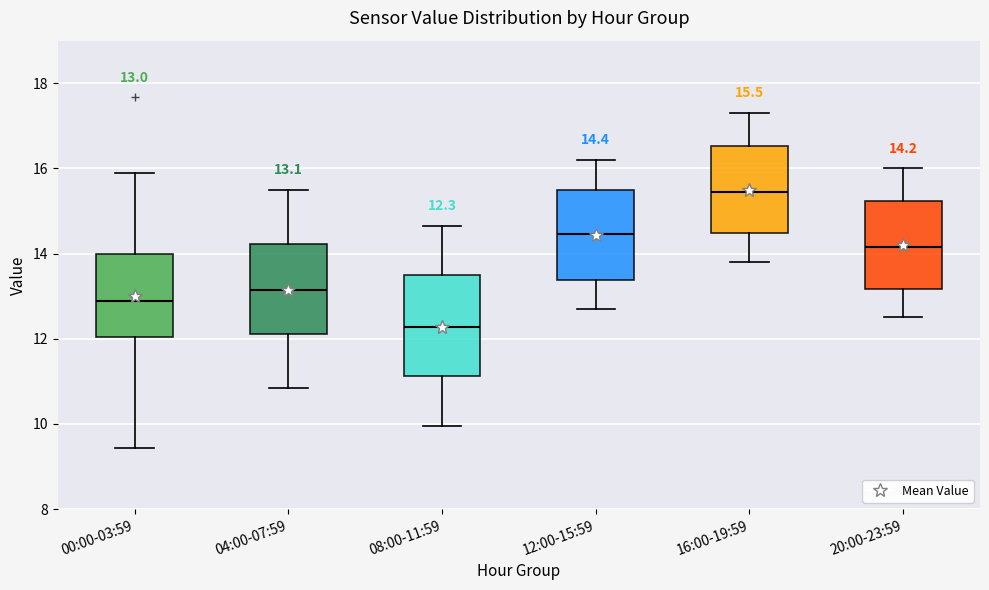

Which box has the lowest median line?

08:00-11:59